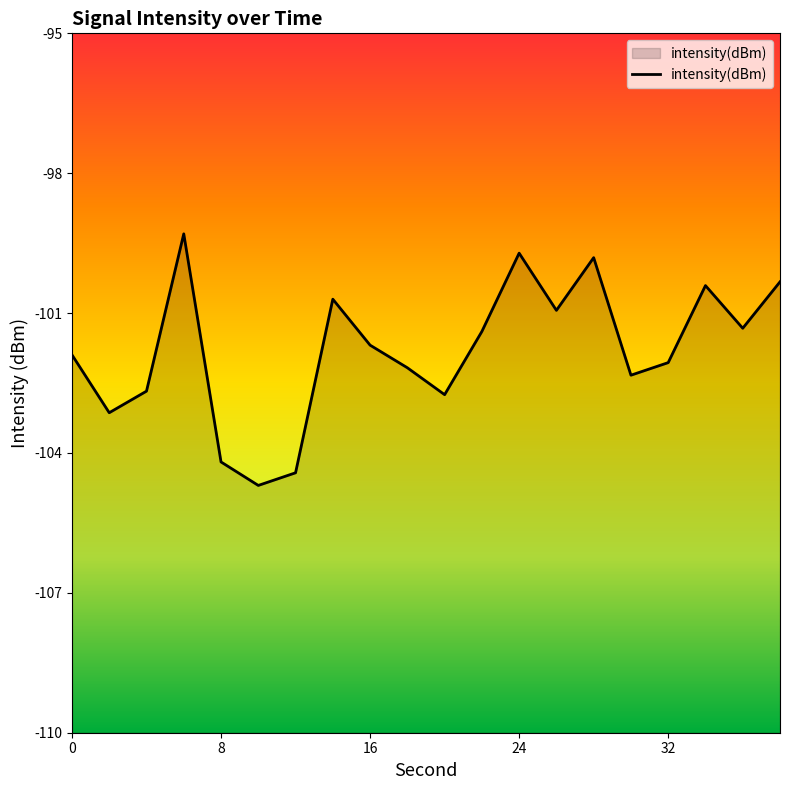

Reading right to left, transcribe all the data shown in this chart.

38=-100.3	36=-101.3	34=-100.4	32=-102.1	30=-102.3	28=-99.8	26=-100.9	24=-99.7	22=-101.4	20=-102.7	18=-102.2	16=-101.7	14=-100.7	12=-104.4	10=-104.7	8=-104.2	6=-99.3	4=-102.7	2=-103.1	0=-101.9